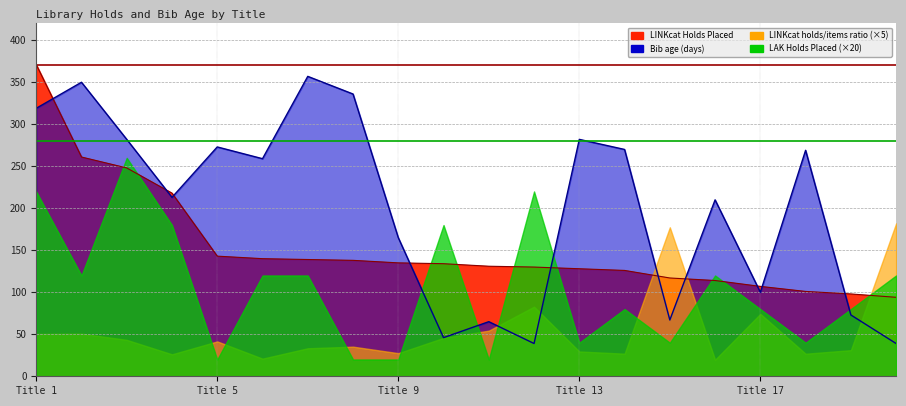

What is the sum of all Bib age (days) values?

4014